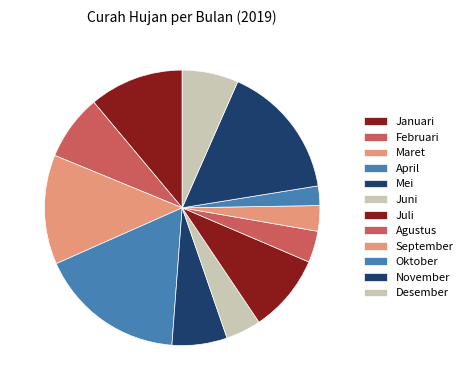

Which category has the biggest portion of the pie?

April